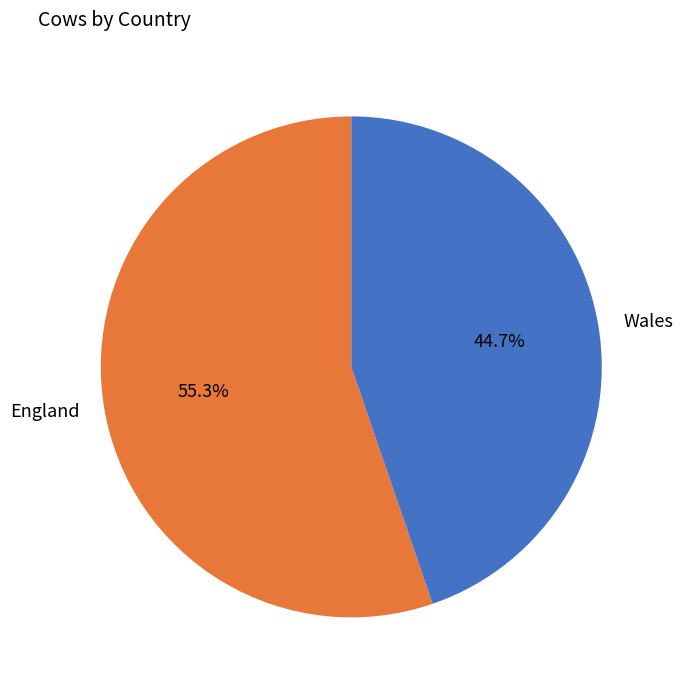

Which category has the smallest portion of the pie?

Wales